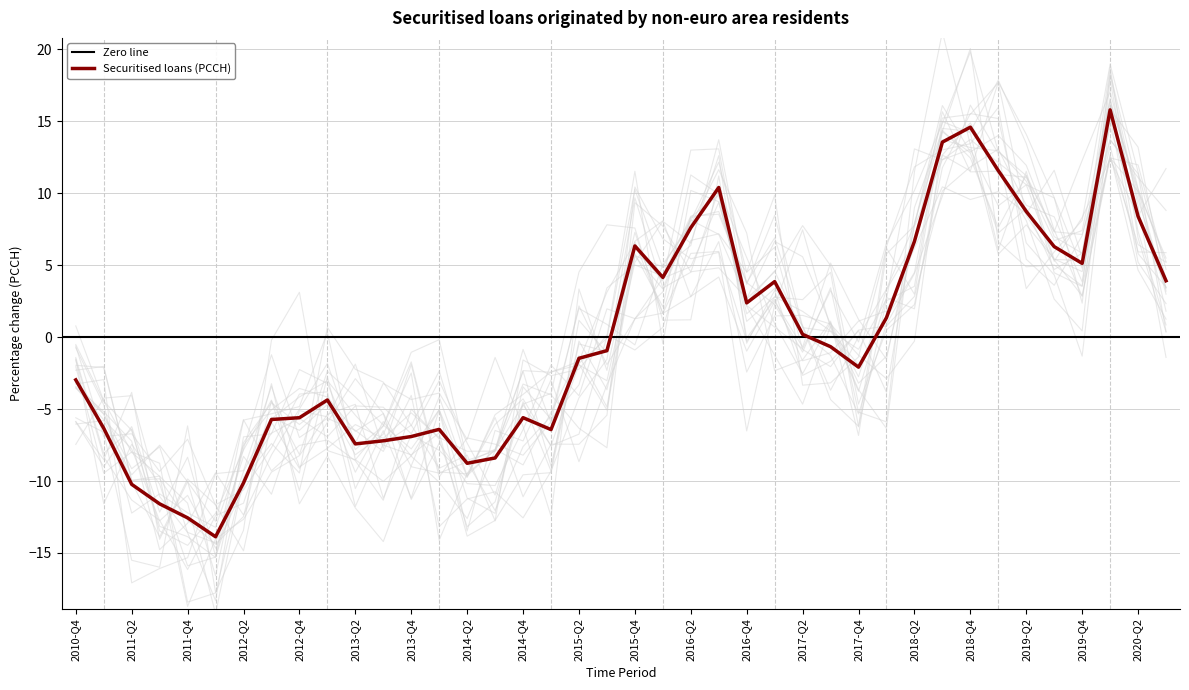

At which category does the data reach its first local peak?

2013-Q1